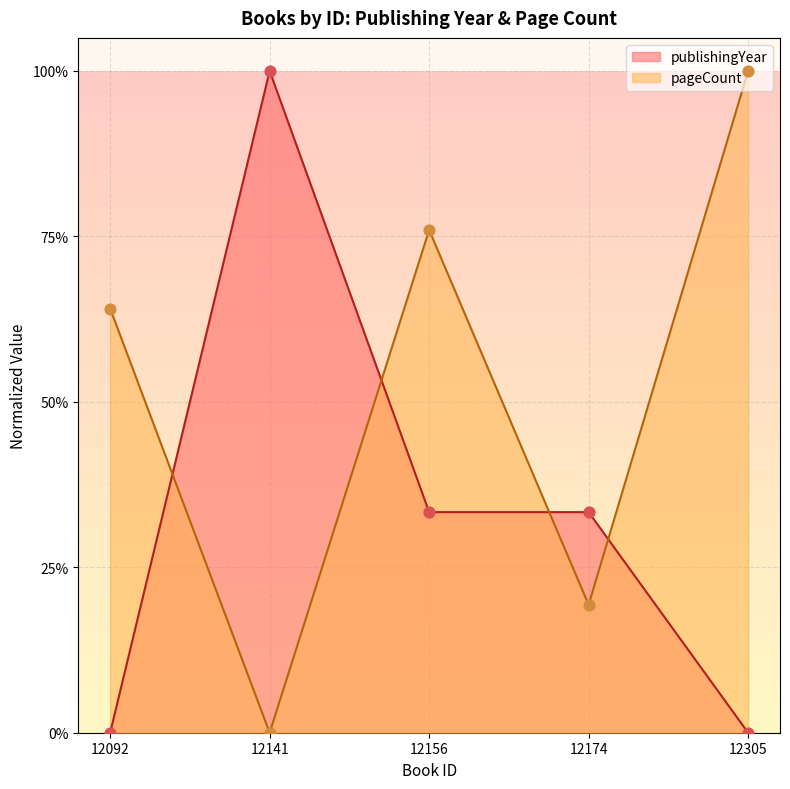

What is the total value across all series at 12141?

1.0